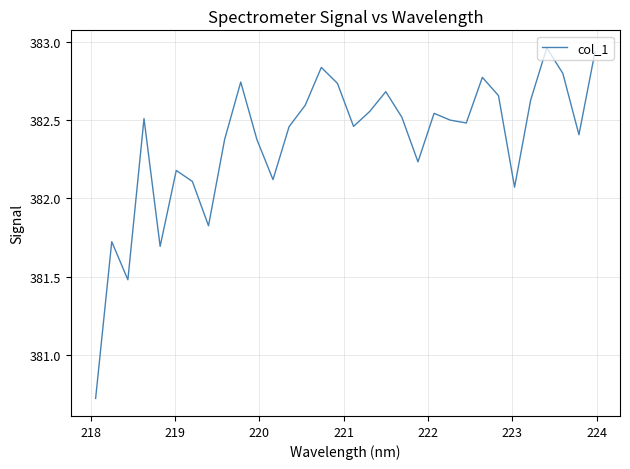

How many lines are shown in the chart?

1